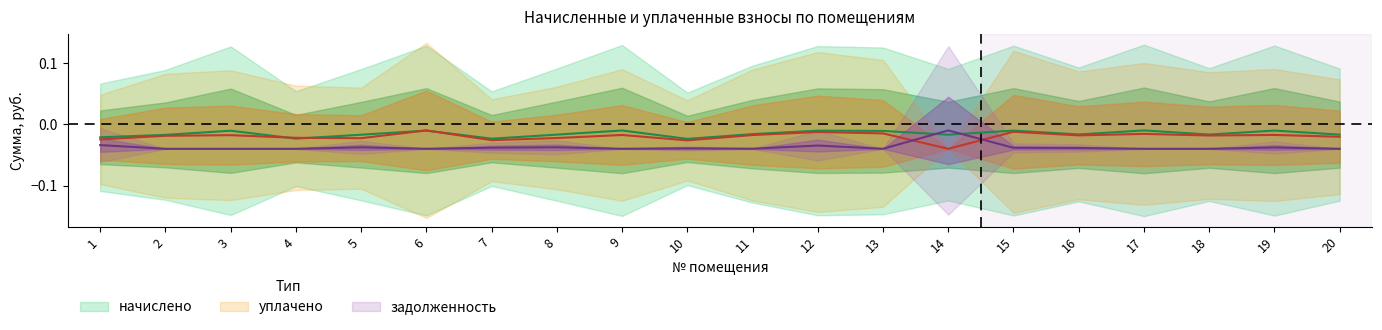

Is it true that задолженность equals -0.0 at 2?

True